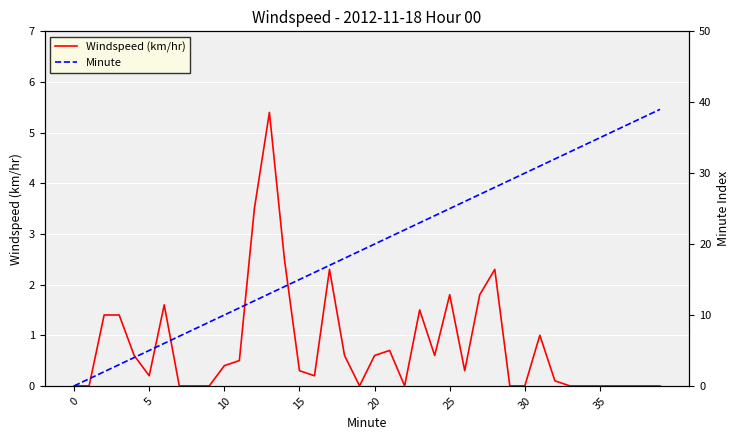

Reading left to right, list all the values displayed in this chart.

Windspeed (km/hr): 0.0	0.0	1.4	1.4	0.6	0.2	1.6	0.0	0.0	0.0	0.4	0.5	3.5	5.4	2.5	0.3	0.2	2.3	0.6	0.0	0.6	0.7	0.0	1.5	0.6	1.8	0.3	1.8	2.3	0.0	0.0	1.0	0.1	0.0	0.0	0.0	0.0	0.0	0.0	0.0
Minute: 0.0	1.0	2.0	3.0	4.0	5.0	6.0	7.0	8.0	9.0	10.0	11.0	12.0	13.0	14.0	15.0	16.0	17.0	18.0	19.0	20.0	21.0	22.0	23.0	24.0	25.0	26.0	27.0	28.0	29.0	30.0	31.0	32.0	33.0	34.0	35.0	36.0	37.0	38.0	39.0